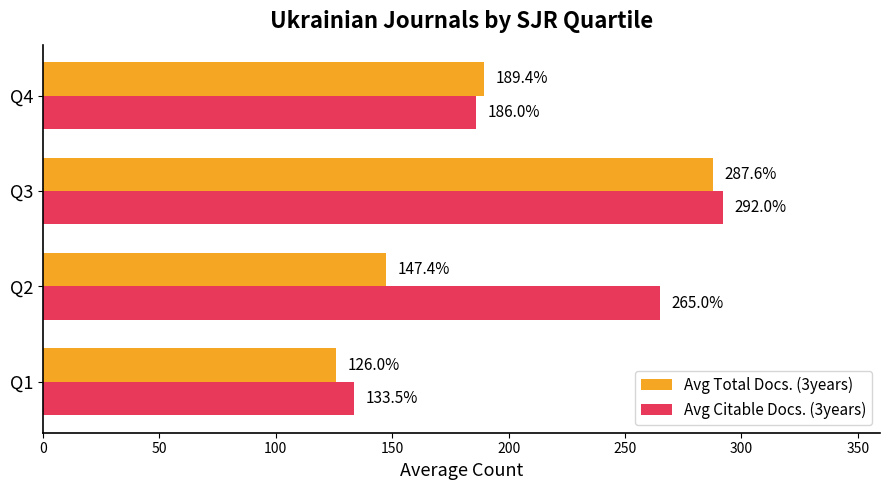

The value of Avg Total Docs. (3years) at Q2 is 147.4. True or false?

True